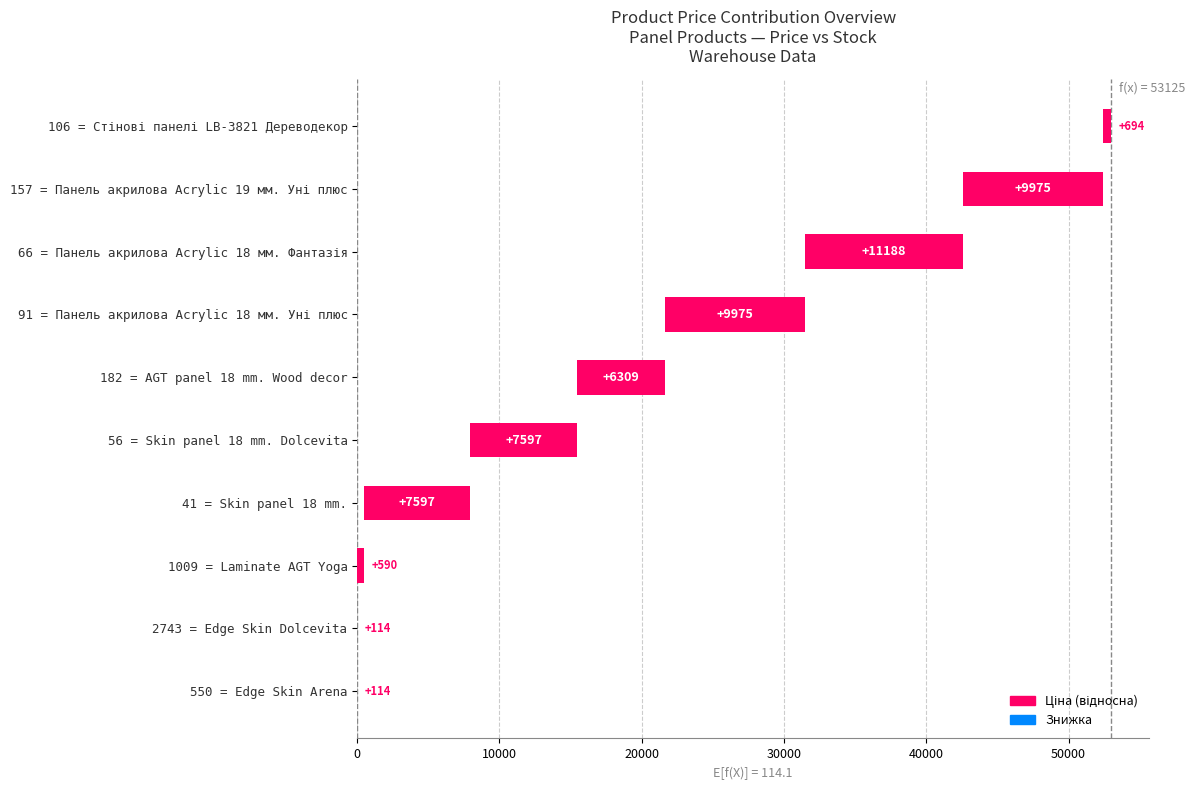

Read the value at 41 = Skin panel 18 mm..

7482.4